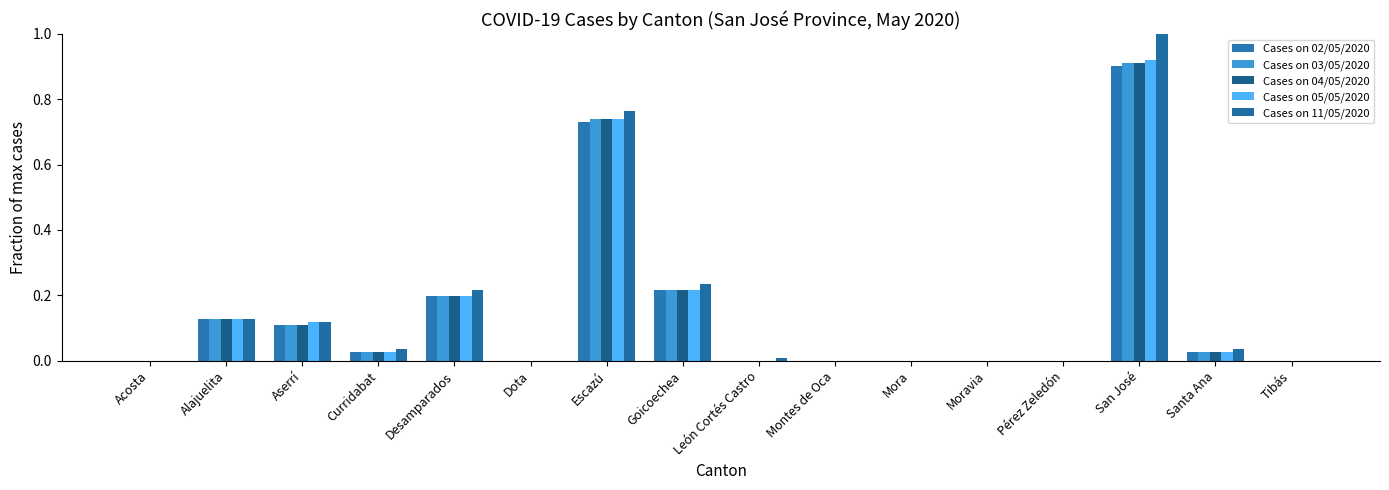

How many groups of bars are there?

16